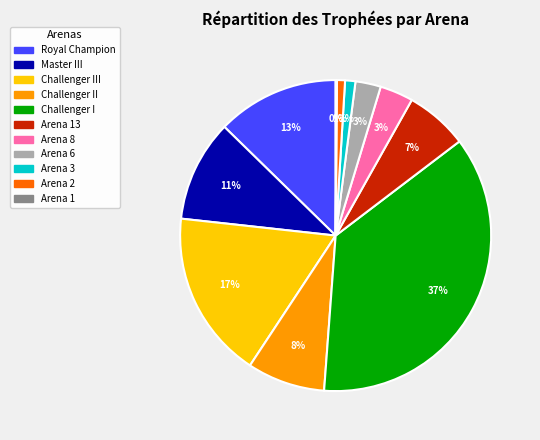

To the nearest percent, what is the average slice percentage?

9%